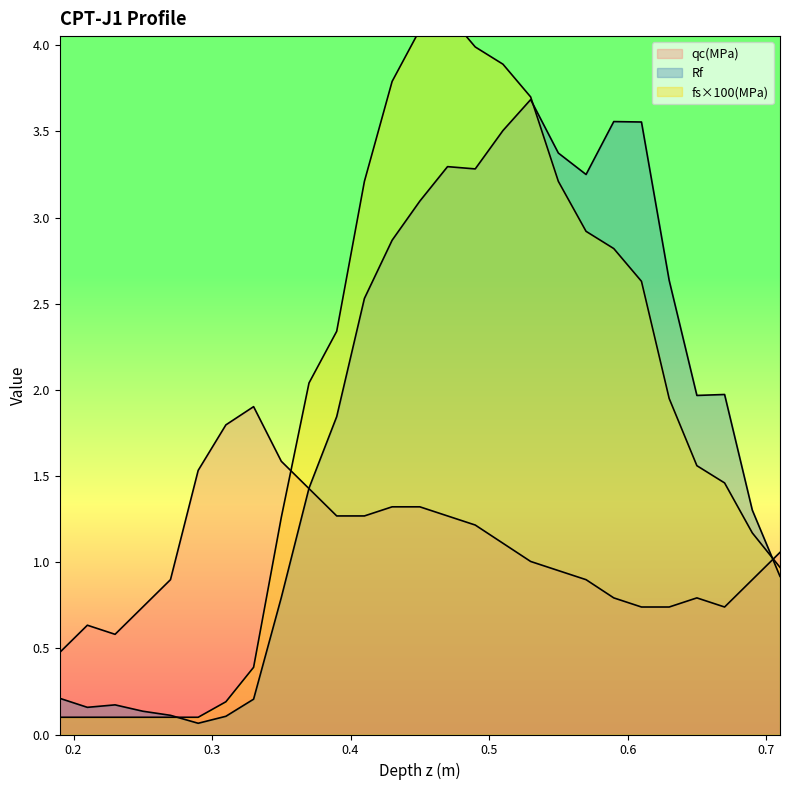

List the labels in order of Rf value, smallest first.

0.29, 0.31, 0.27, 0.25, 0.21, 0.23, 0.33, 0.19, 0.35, 0.71, 0.69, 0.37, 0.39, 0.65, 0.67, 0.41, 0.63, 0.43, 0.45, 0.57, 0.49, 0.47, 0.55, 0.51, 0.61, 0.59, 0.53